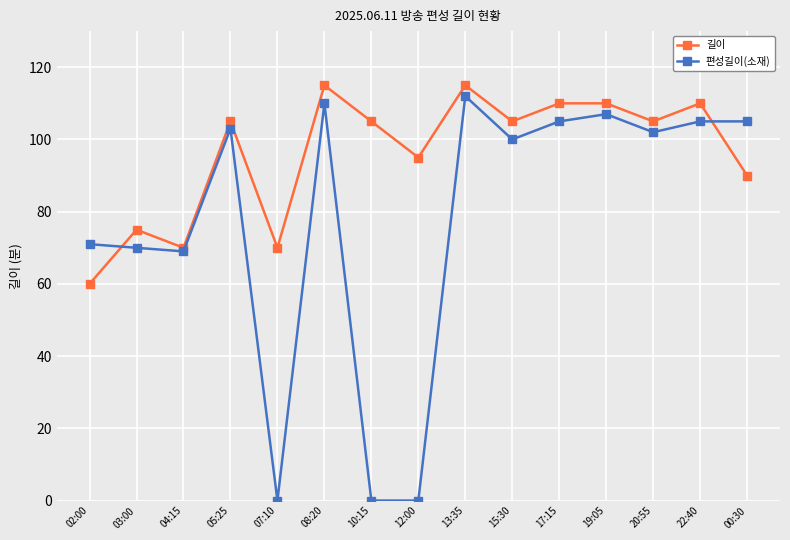

Reading left to right, list all the values displayed in this chart.

길이: 60	75	70	105	70	115	105	95	115	105	110	110	105	110	90
편성길이(소재): 71	70	69	103	0	110	0	0	112	100	105	107	102	105	105